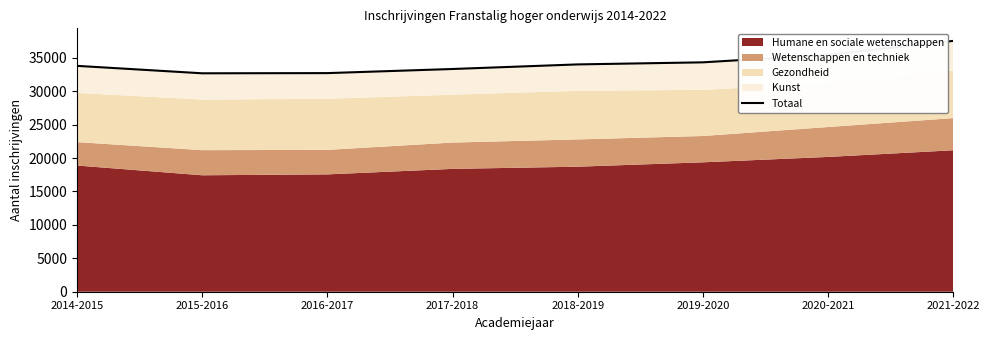

What is the approximate value at 2019-2020, to the nearest 50?

34350